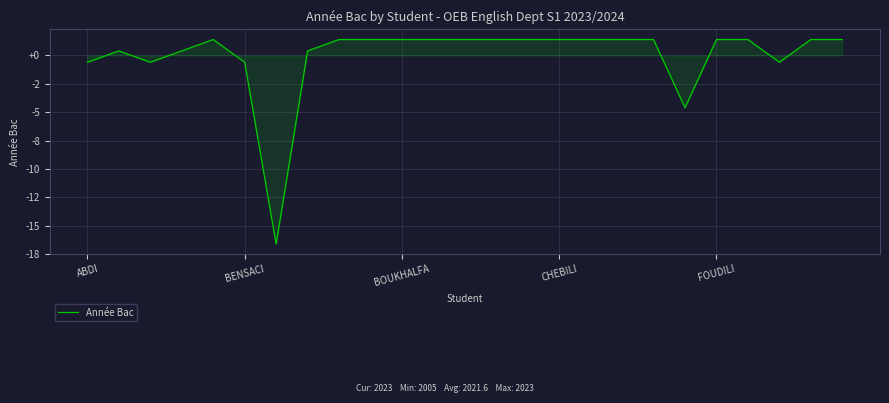

How many points are higher than both their immediate neighbors (excluding endpoints)?

2